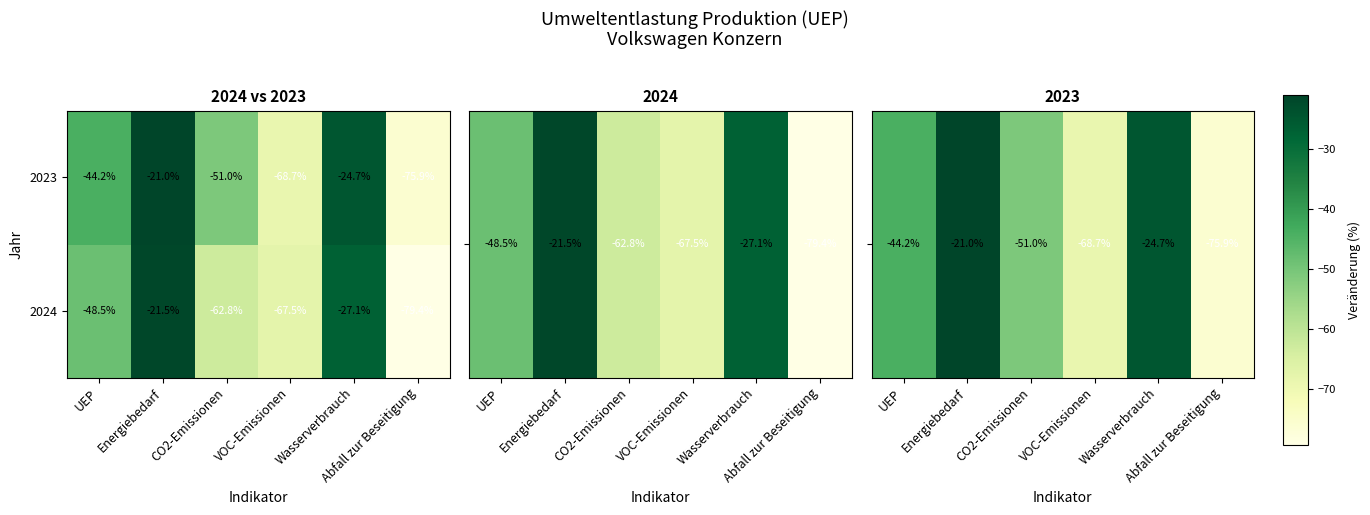

Which series has the largest range (max minus min)?

2024